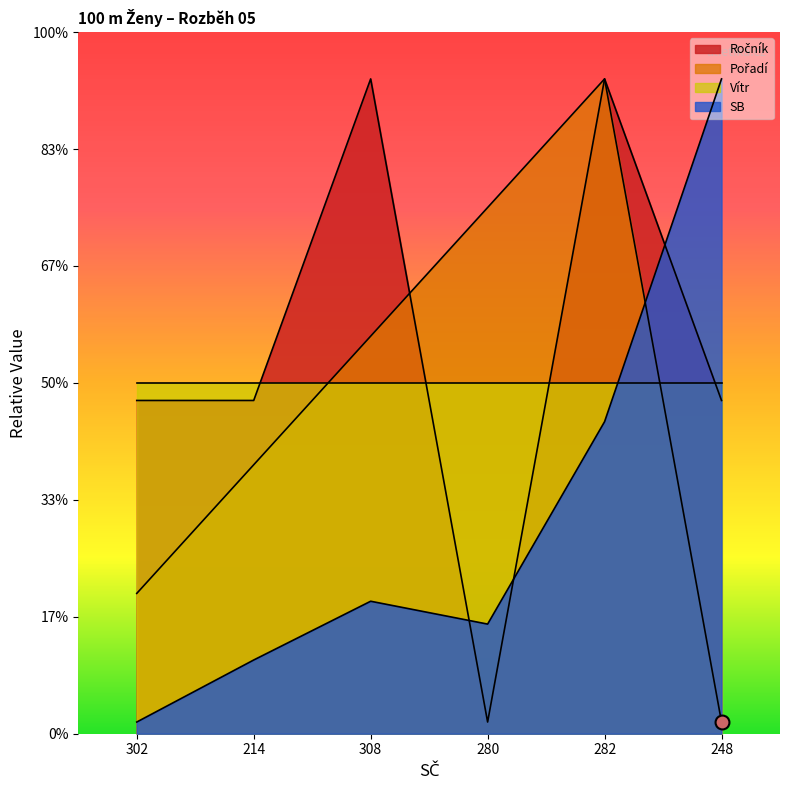

Which label corresponds to the smallest value in the chart?

280